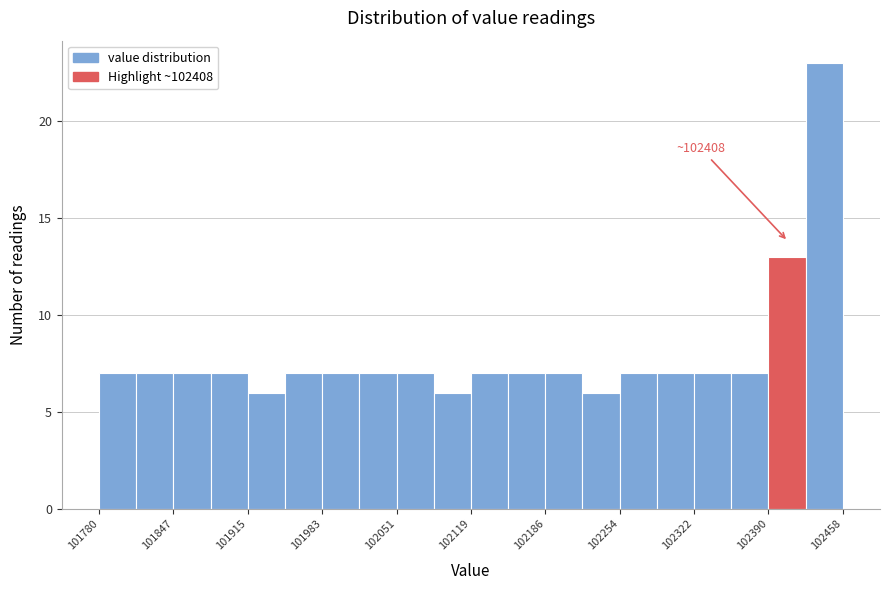

Read against the x-axis, roughly where is the centre of the tallest bar?

102440